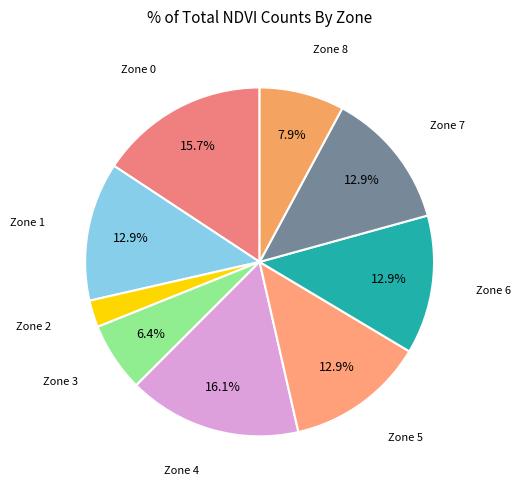

To the nearest percent, what is the average slice percentage?

11%